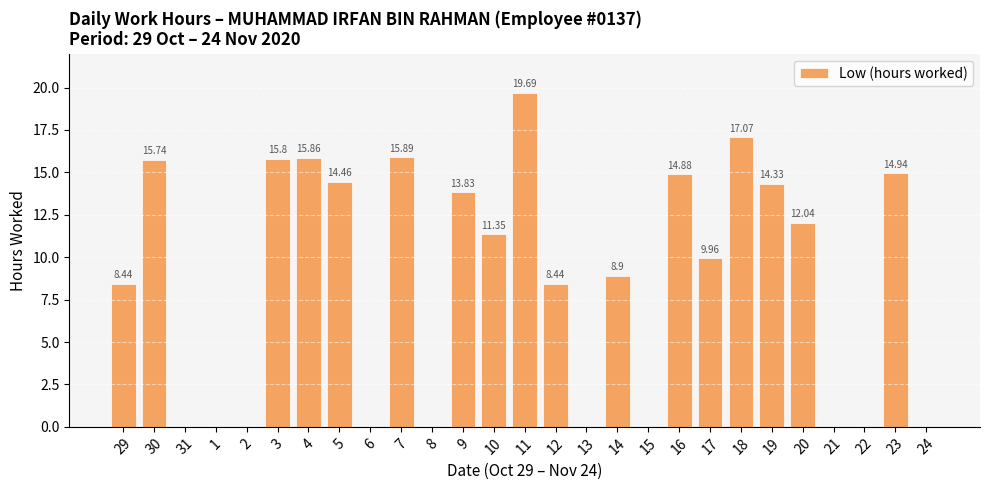

At which label does the data first exceed 9?

30